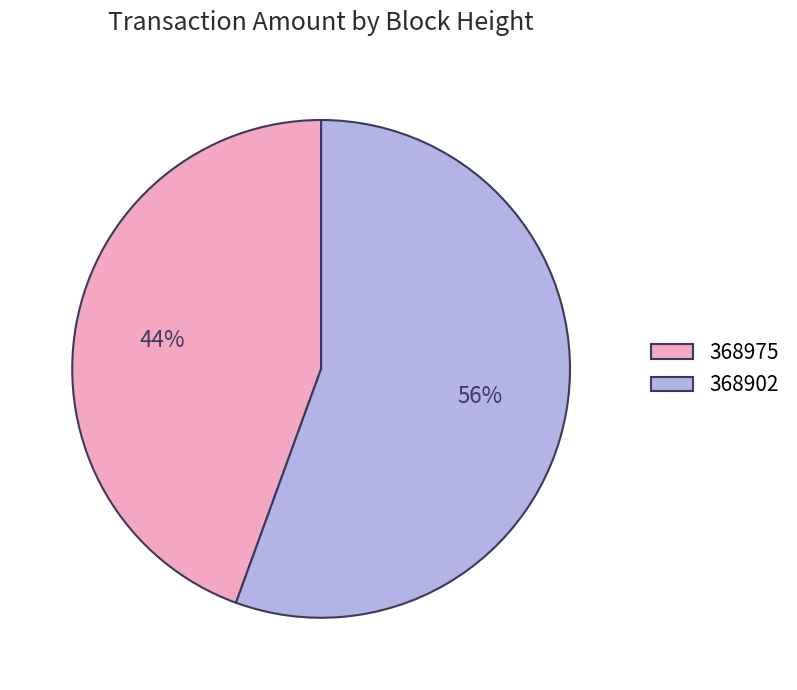

Is the sum of 368902 and 368975 greater than half?

Yes